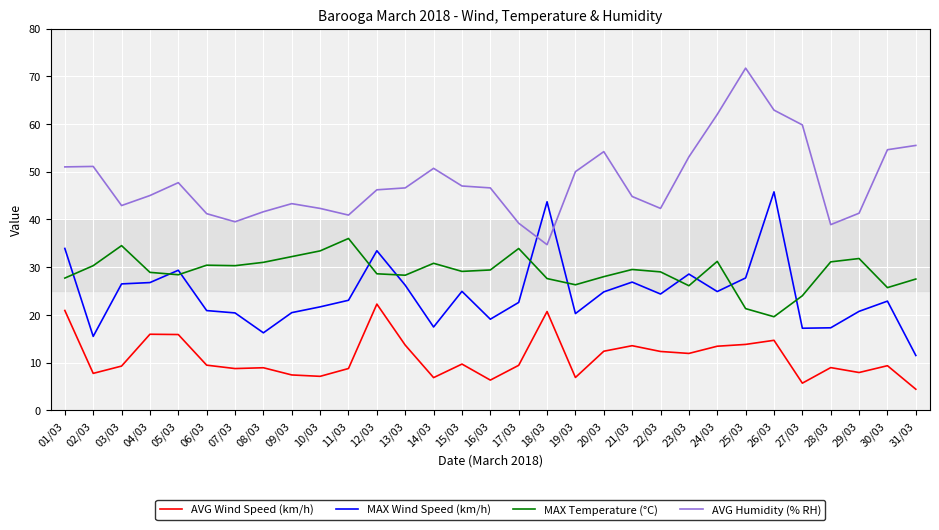

Is the value of AVG Humidity (% RH) at 04/03 greater than the value of MAX Temperature (°C) at 05/03?

Yes